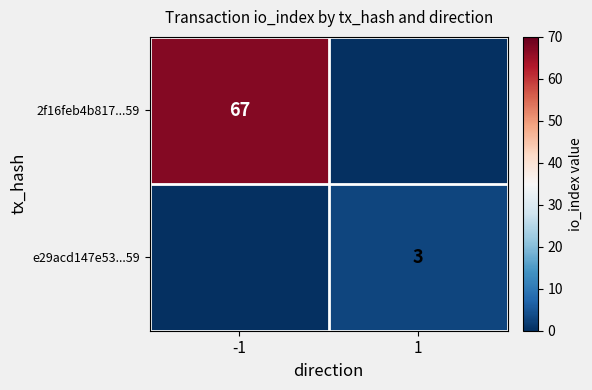

True or false: 2f16feb4b817...59 has a value of 31 at -1.

False